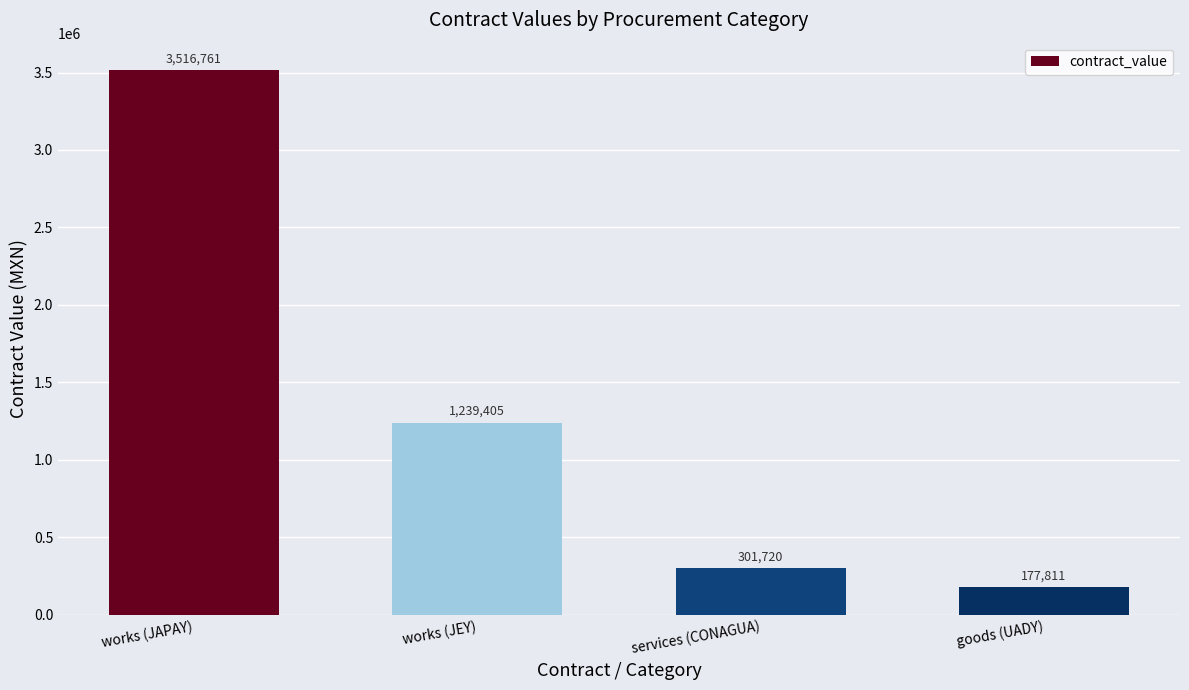

Between works (JAPAY) and works (JEY), which is larger?

works (JAPAY)